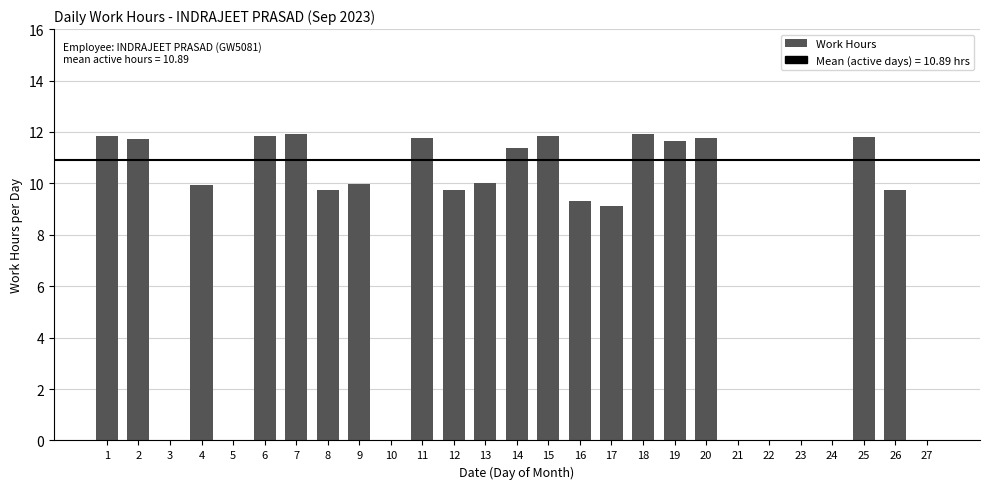

How many values exceed 9?

19